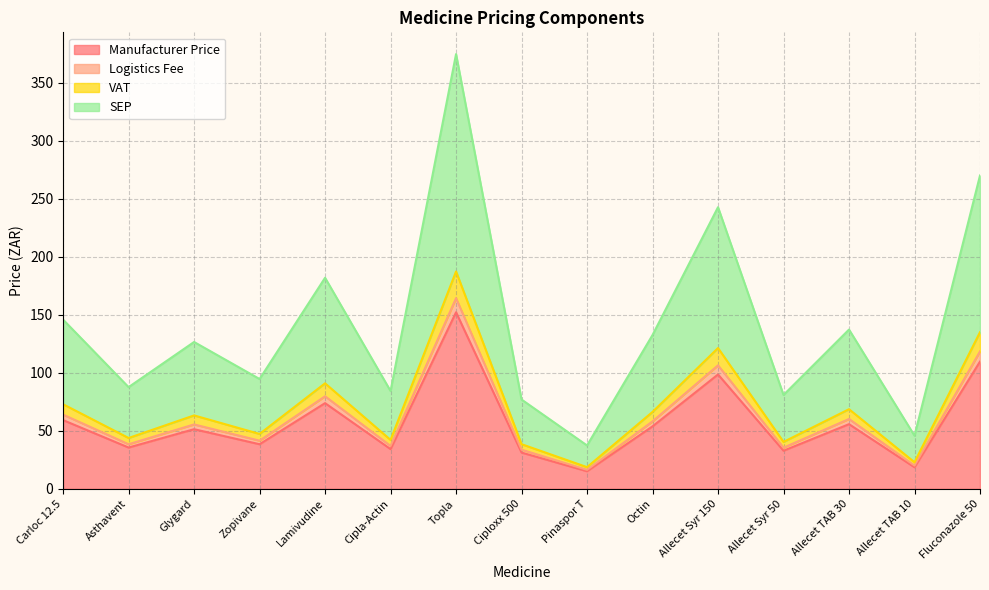

The value of Manufacturer Price at Octin is 53.8. True or false?

True